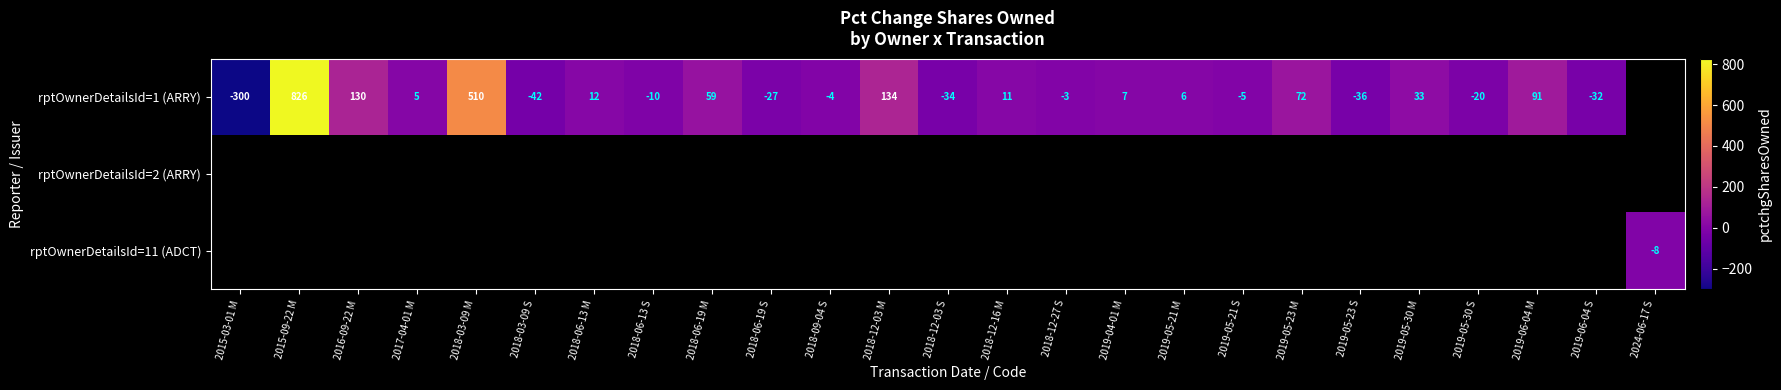

What is the sum of the rptOwnerDetailsId=1 (ARRY) values at 2019-05-23 M and 2018-12-27 S?

69